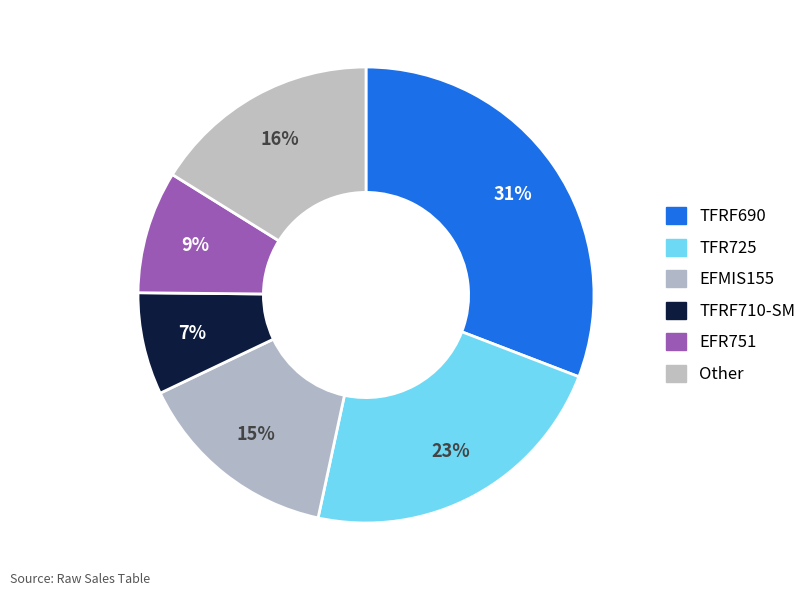

To the nearest percent, what is the average slice percentage?

17%